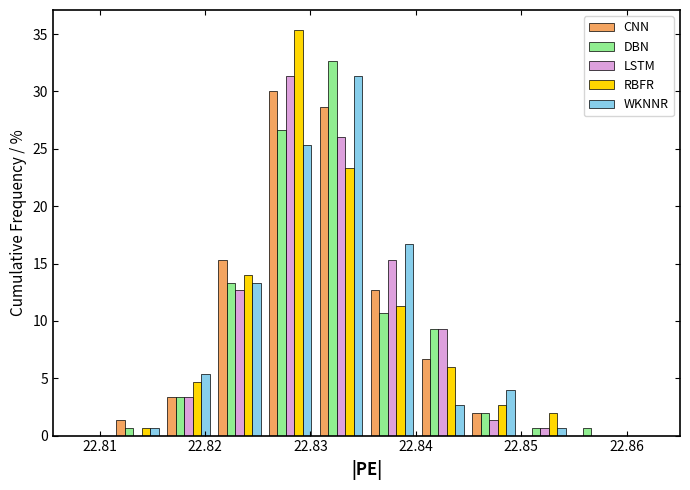

In the WKNNR series, which range on the x-axis has the tallest bar?

22.830 to 22.835